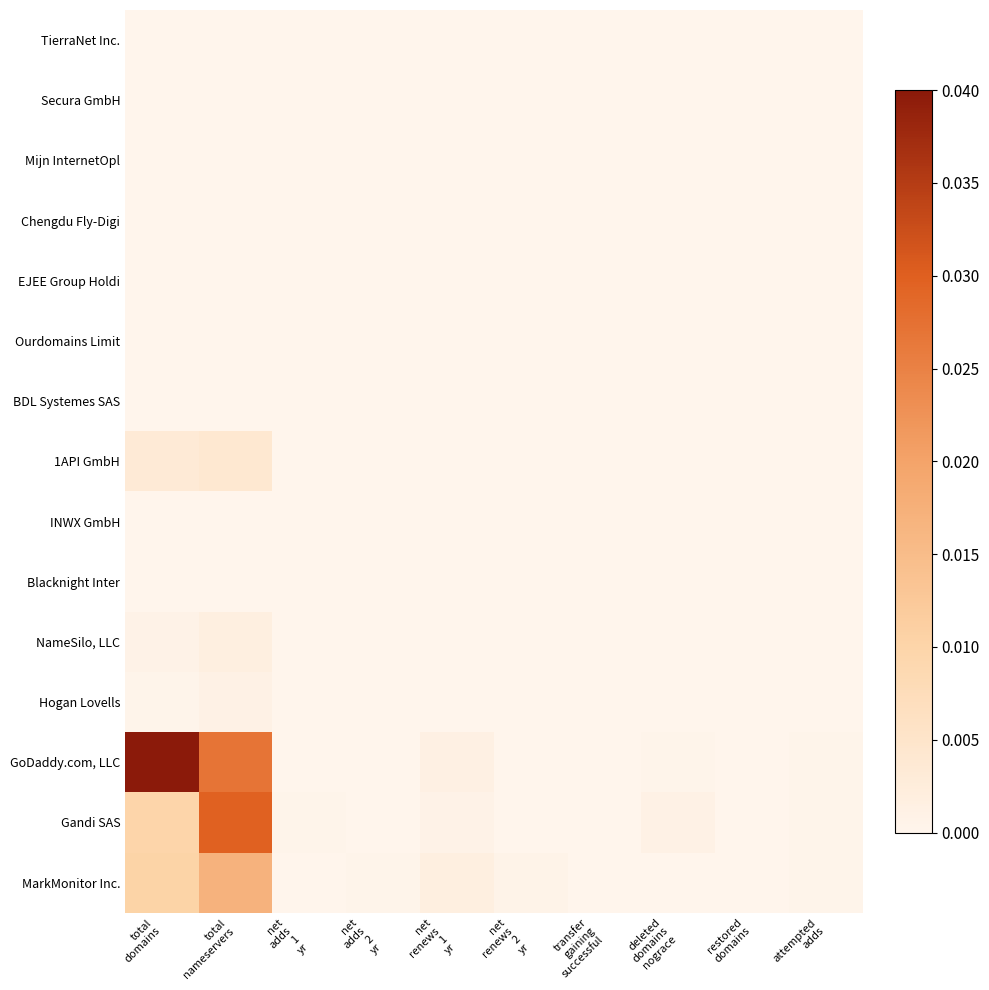

Rank the series by their maximum value, from lowest to highest.

TierraNet Inc., Secura GmbH, Mijn InternetOpl, Chengdu Fly-Digi, EJEE Group Holdi, Ourdomains Limit, BDL Systemes SAS, INWX GmbH, Blacknight Inter, Hogan Lovells, NameSilo, LLC, 1API GmbH, MarkMonitor Inc., Gandi SAS, GoDaddy.com, LLC